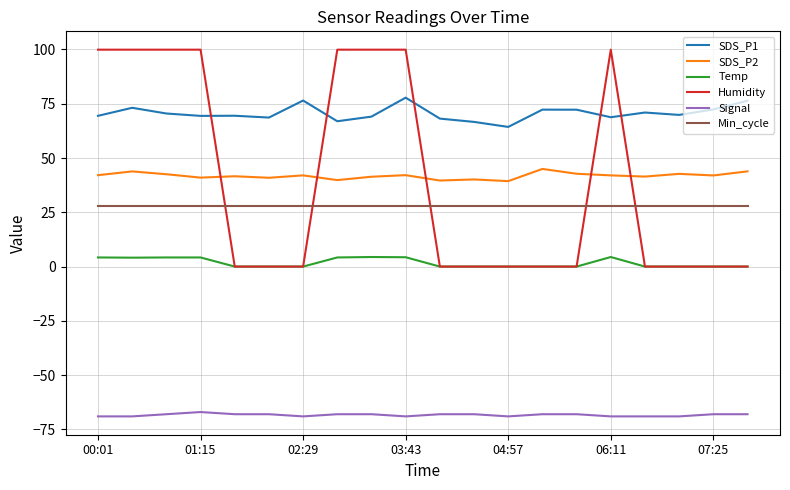

What is the minimum value for Signal?

-69.0